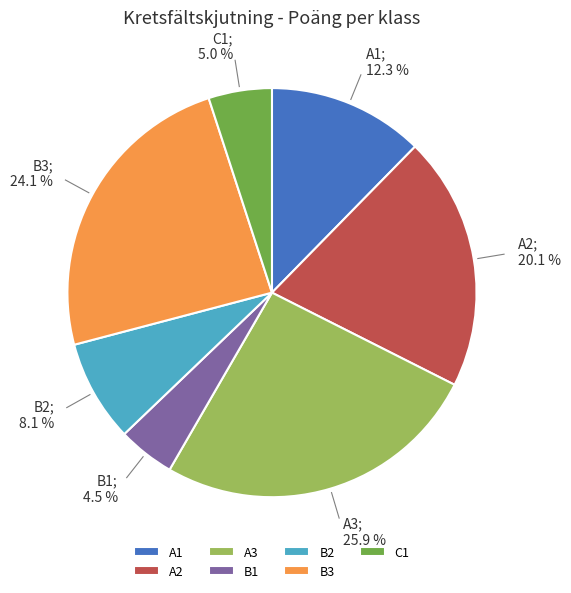

Which slice is the smallest?

B1